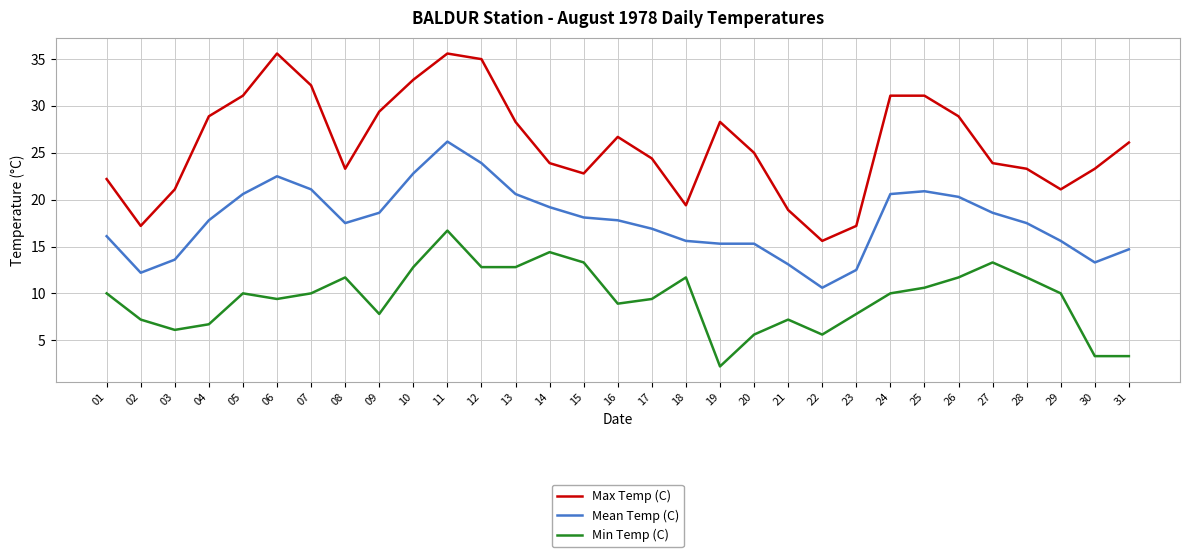

Which series changed the most between 17 and 20?

Min Temp (C)